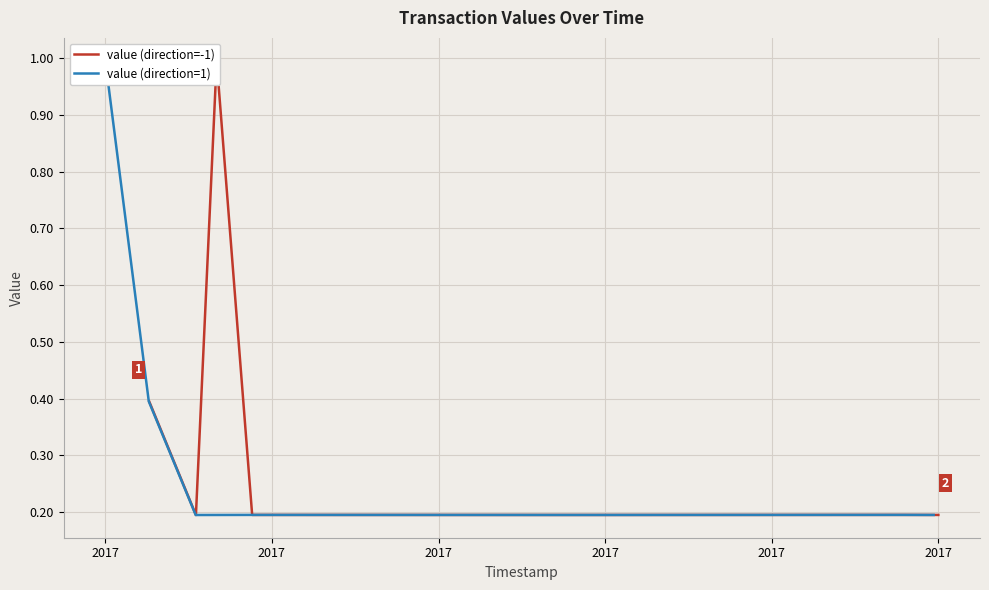

True or false: value (direction=1) has more than 2 points higher than both neighbors.

False